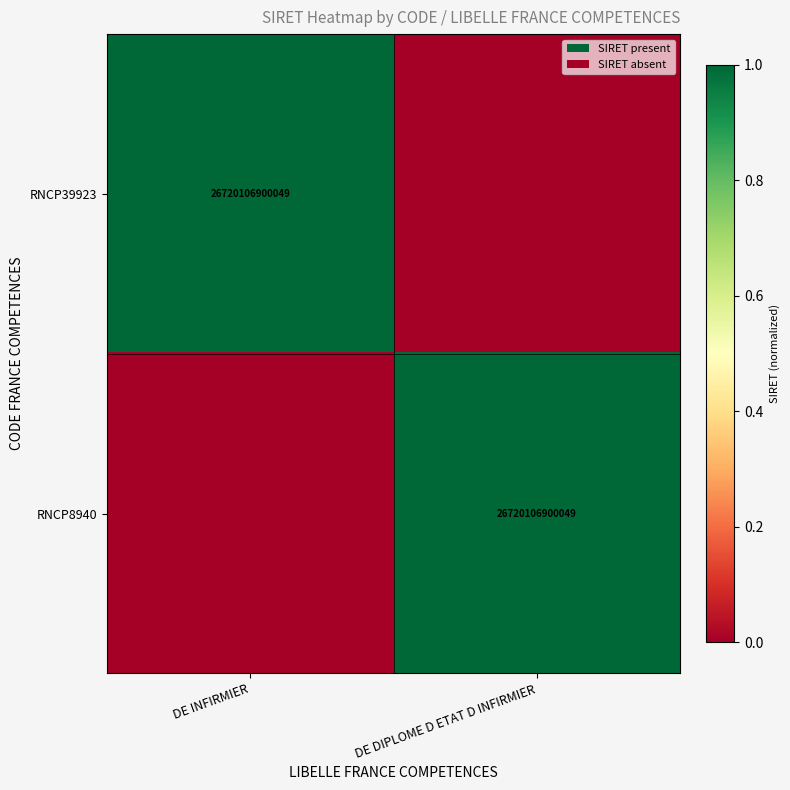

The value of RNCP39923 at DE INFIRMIER is 26720106900049. True or false?

True